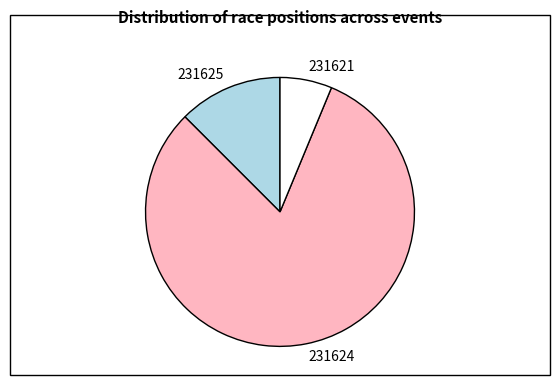

Which slice is the largest?

231624